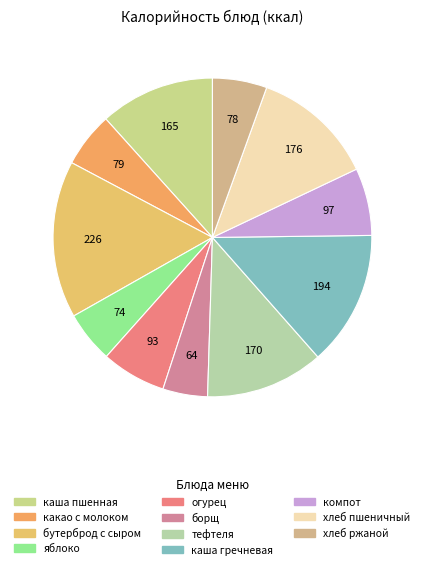

Count the number of slices in the pie.

11